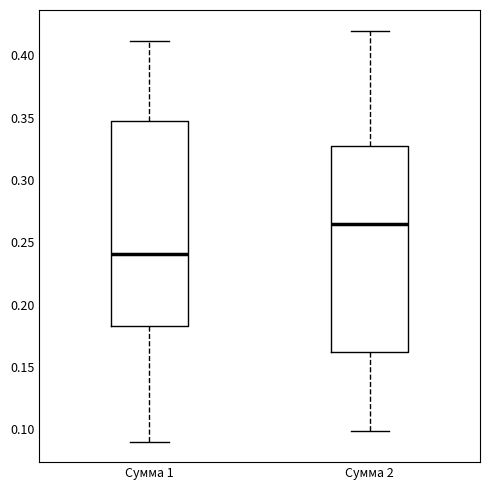

Where is the lower edge of the box for Сумма 2 on the y-axis? The values are not printed on the chart, so give them approximately, as read against the axis.

0.160